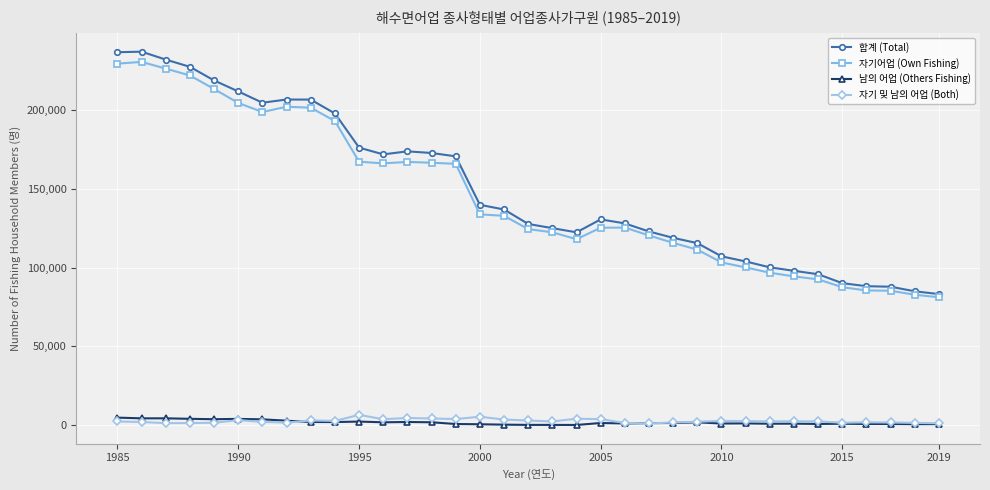

How many data points does each series have?

35